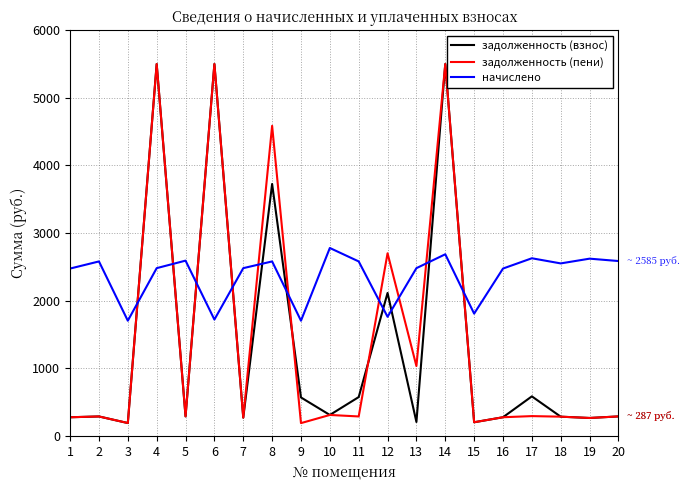

Is the value of задолженность (взнос) at 11 greater than the value of начислено at 8?

No